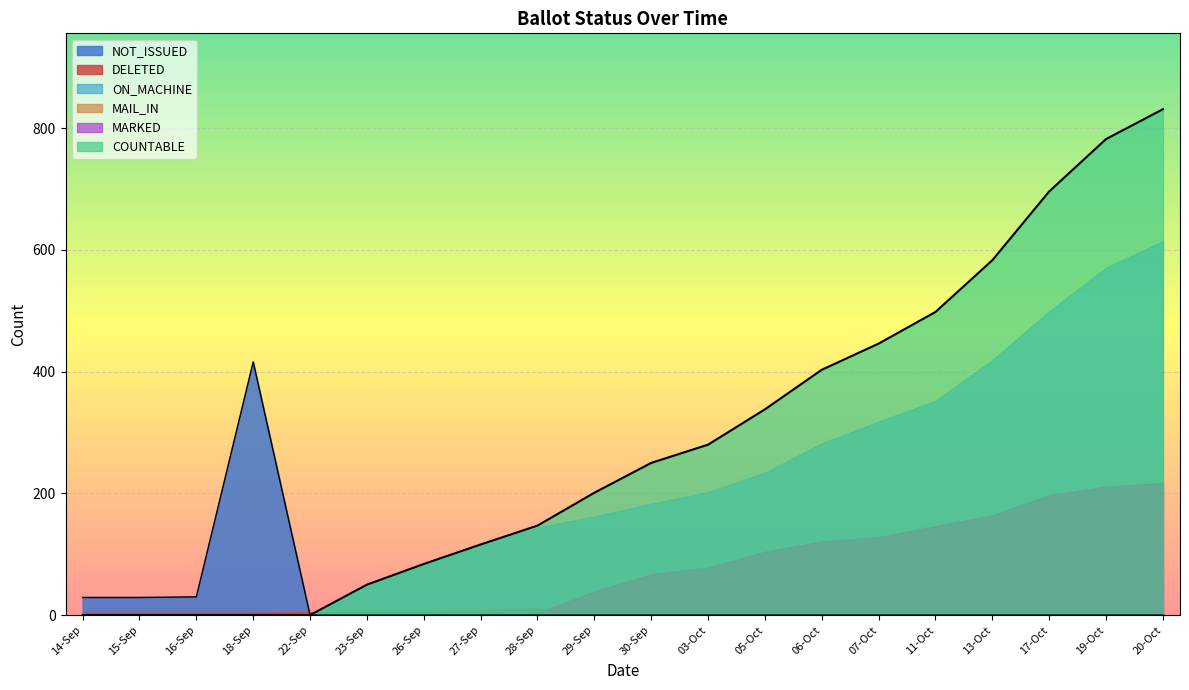

What are all the series names shown in the legend?

COUNTABLE, MARKED, MAIL_IN, ON_MACHINE, DELETED, NOT_ISSUED